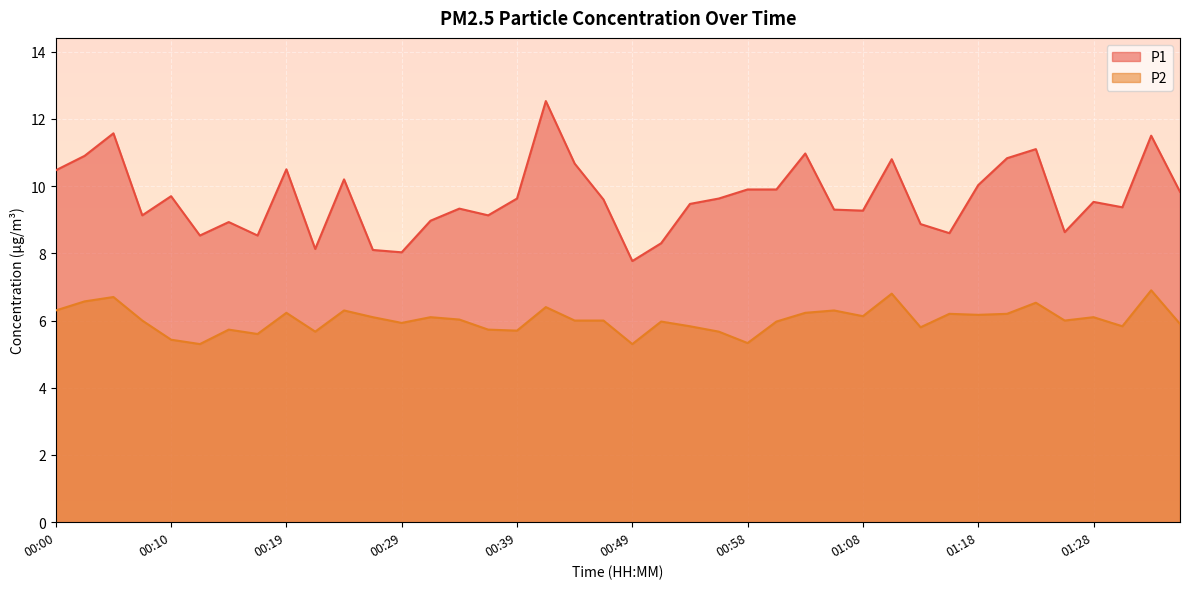

Is it true that P1 equals 6.0 at 00:02?

False